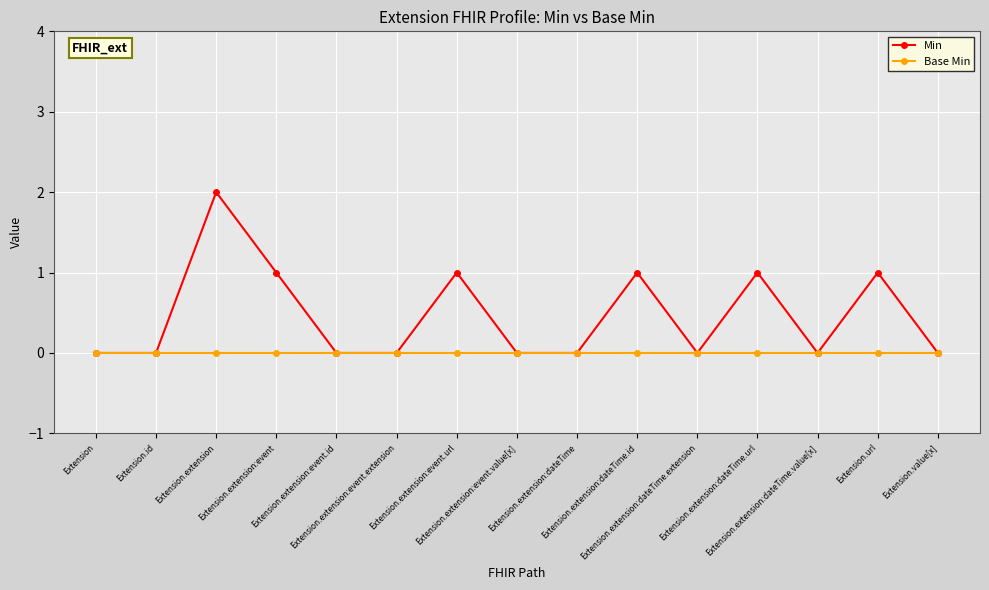

Reading right to left, transcribe all the data shown in this chart.

Min: Extension.value[x]=0	Extension.url=1	Extension.extension:dateTime.value[x]=0	Extension.extension:dateTime.url=1	Extension.extension:dateTime.extension=0	Extension.extension:dateTime.id=1	Extension.extension:dateTime=0	Extension.extension:event.value[x]=0	Extension.extension:event.url=1	Extension.extension:event.extension=0	Extension.extension:event.id=0	Extension.extension:event=1	Extension.extension=2	Extension.id=0	Extension=0
Base Min: Extension.value[x]=0	Extension.url=0	Extension.extension:dateTime.value[x]=0	Extension.extension:dateTime.url=0	Extension.extension:dateTime.extension=0	Extension.extension:dateTime.id=0	Extension.extension:dateTime=0	Extension.extension:event.value[x]=0	Extension.extension:event.url=0	Extension.extension:event.extension=0	Extension.extension:event.id=0	Extension.extension:event=0	Extension.extension=0	Extension.id=0	Extension=0